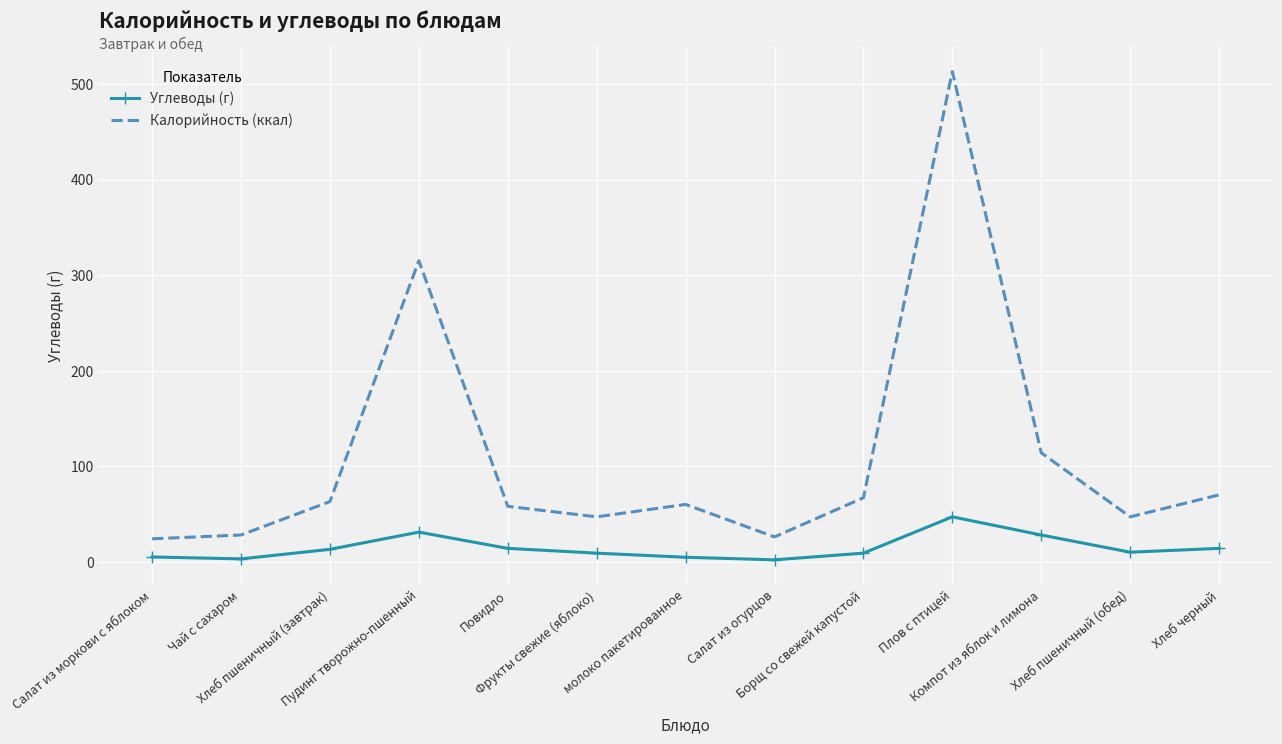

At how many categories does at least one series exceed 268?

2